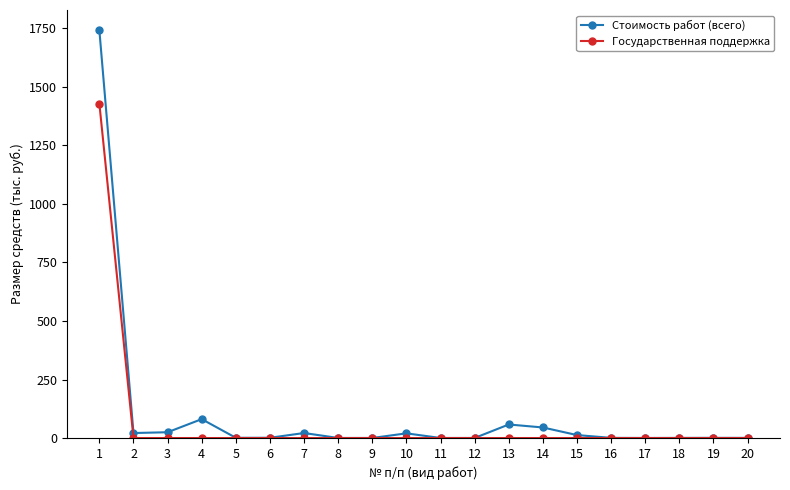

The value of Государственная поддержка at 17 is -644.6. True or false?

False